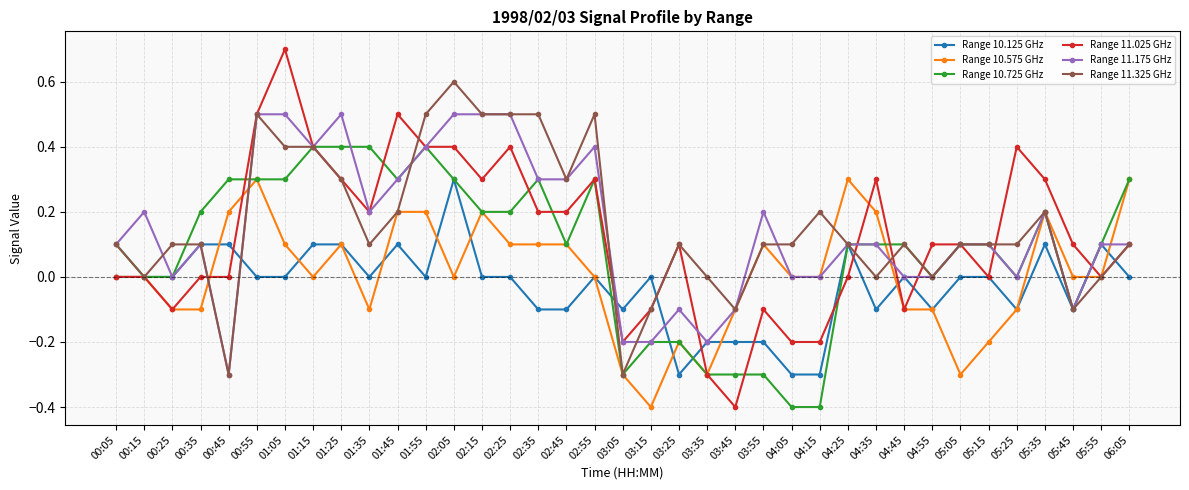

What is the total value across all series at 02:55?

1.5